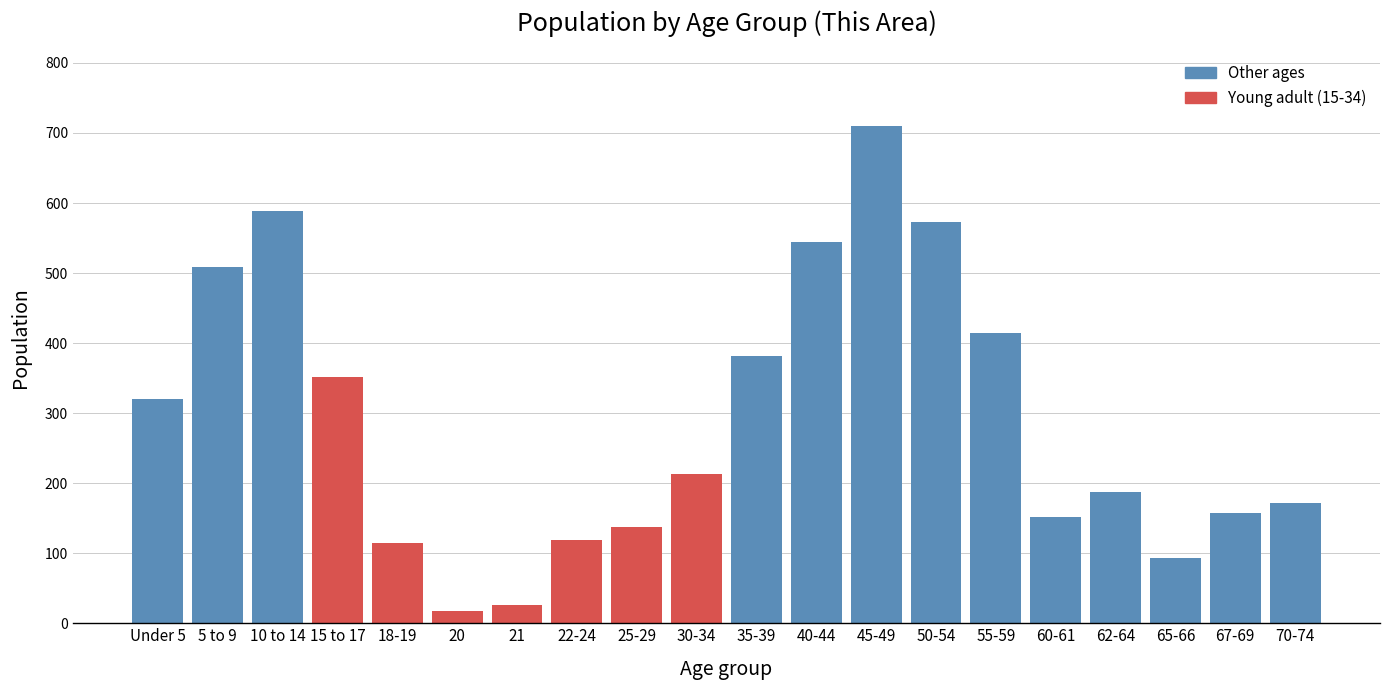

Reading right to left, list all the values displayed in this chart.

70-74=172	67-69=157	65-66=93	62-64=188	60-61=151	55-59=415	50-54=573	45-49=710	40-44=544	35-39=381	30-34=213	25-29=138	22-24=119	21=26	20=18	18-19=115	15 to 17=352	10 to 14=588	5 to 9=509	Under 5=320